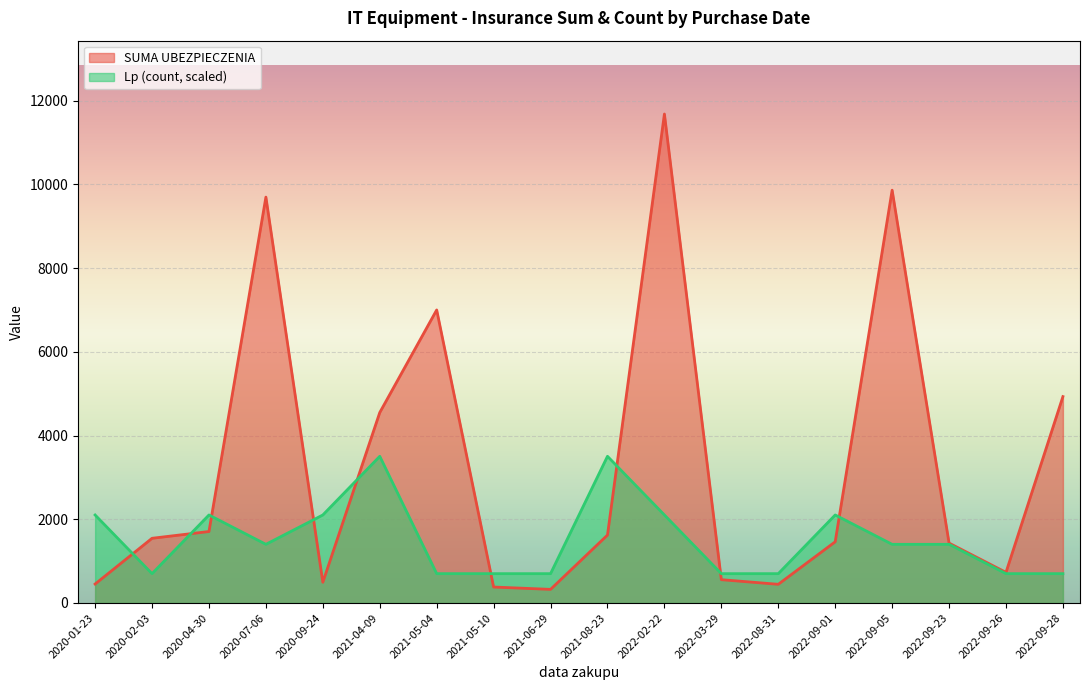

How many interior local valleys does the SUMA UBEZPIECZENIA series have?

4